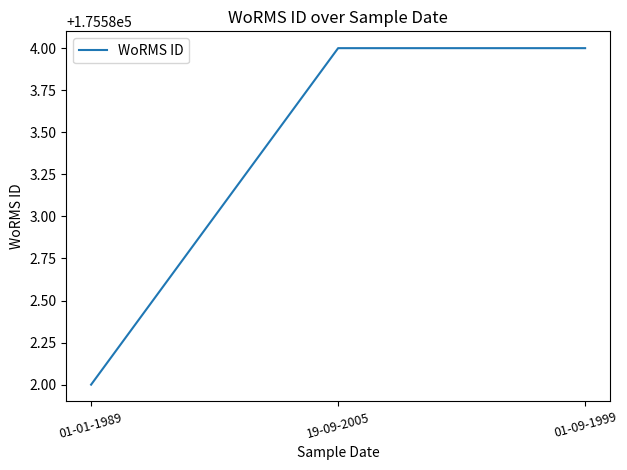

How many categories are shown in the chart?

3